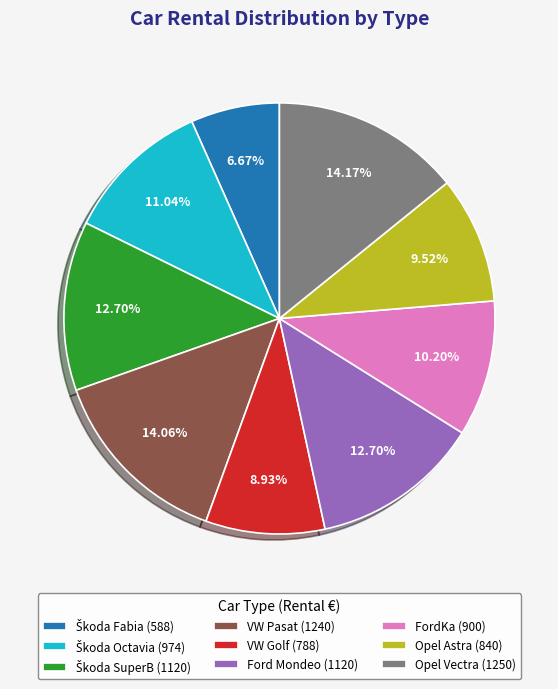

Is the sum of Opel Vectra and Ford Mondeo greater than half?

No